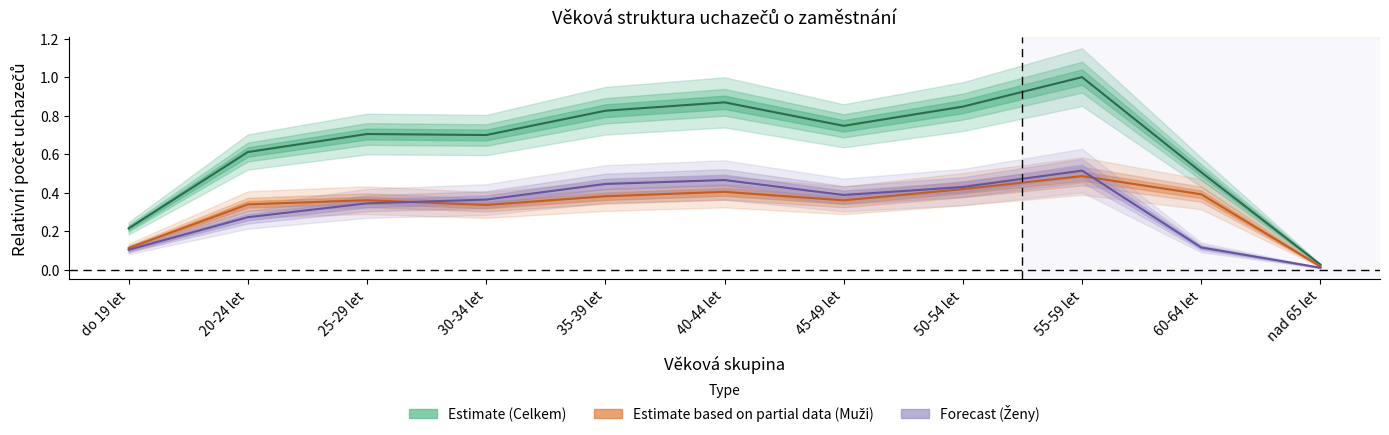

List the labels in order of Zeny value, smallest first.

nad 65 let, do 19 let, 60-64 let, 20-24 let, 25-29 let, 30-34 let, 45-49 let, 50-54 let, 35-39 let, 40-44 let, 55-59 let